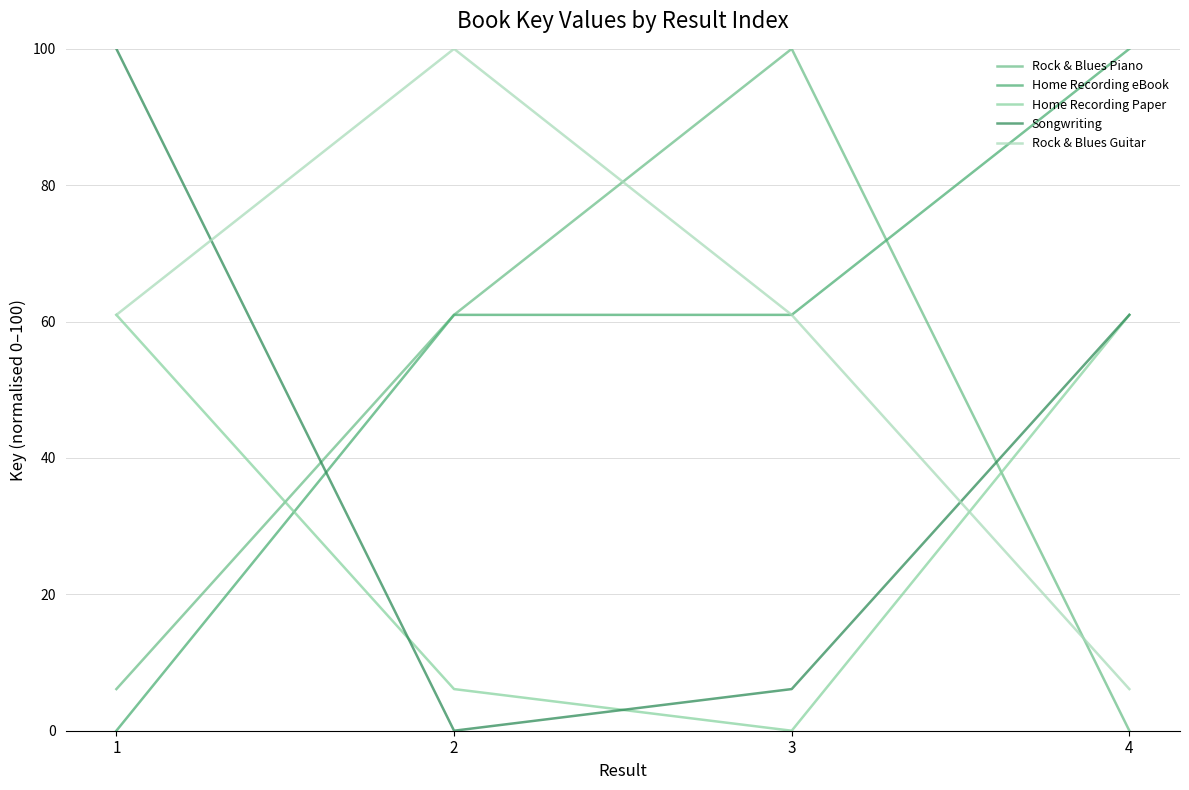

The value of Rock & Blues Piano at 4 is 0.0. True or false?

True